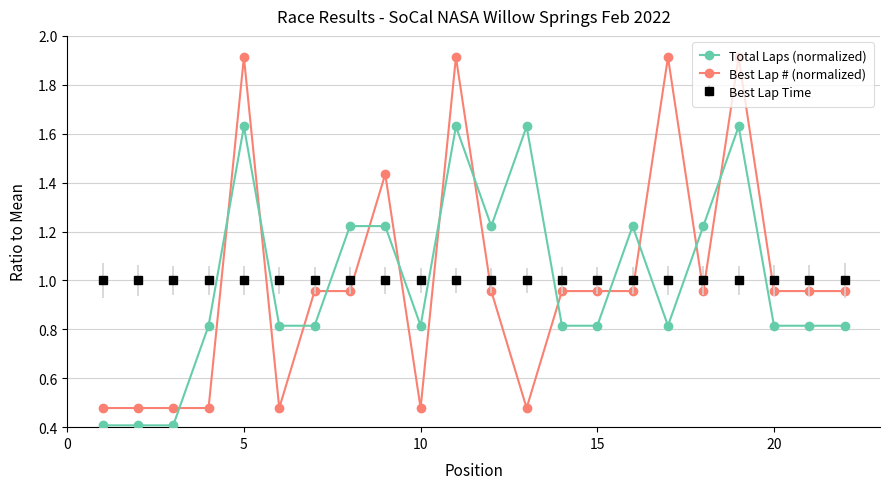

What are all the series names shown in the legend?

Total Laps (normalized), Best Lap # (normalized), Best Lap Time